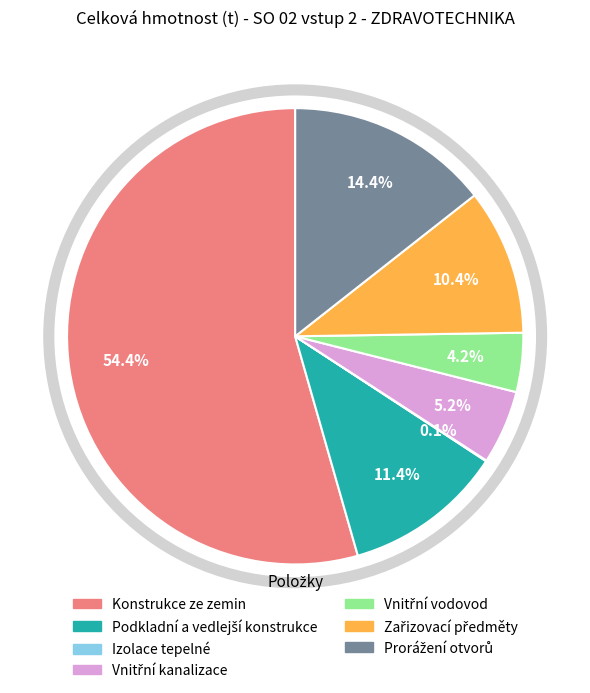

To the nearest percent, what is the difference between the largest and smallest slice percentages?

54%